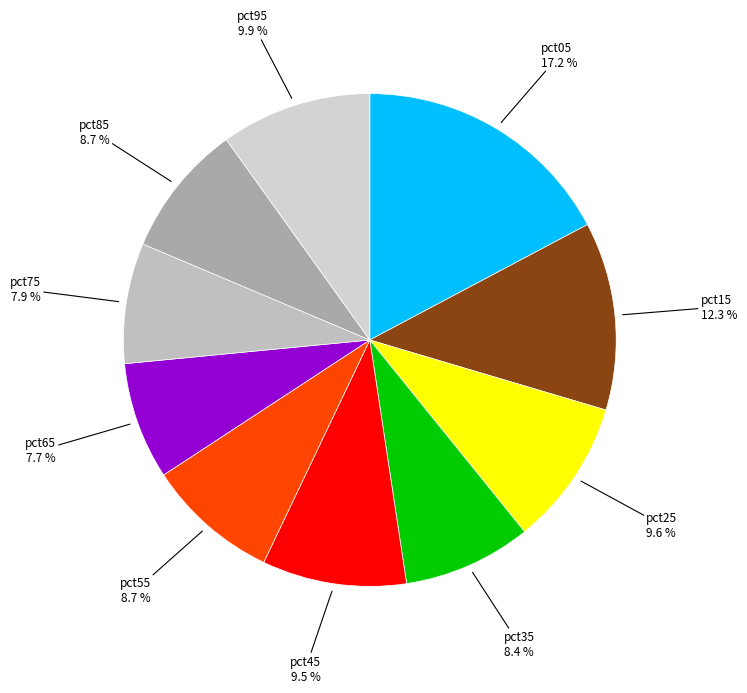

How many segments does this pie chart have?

10